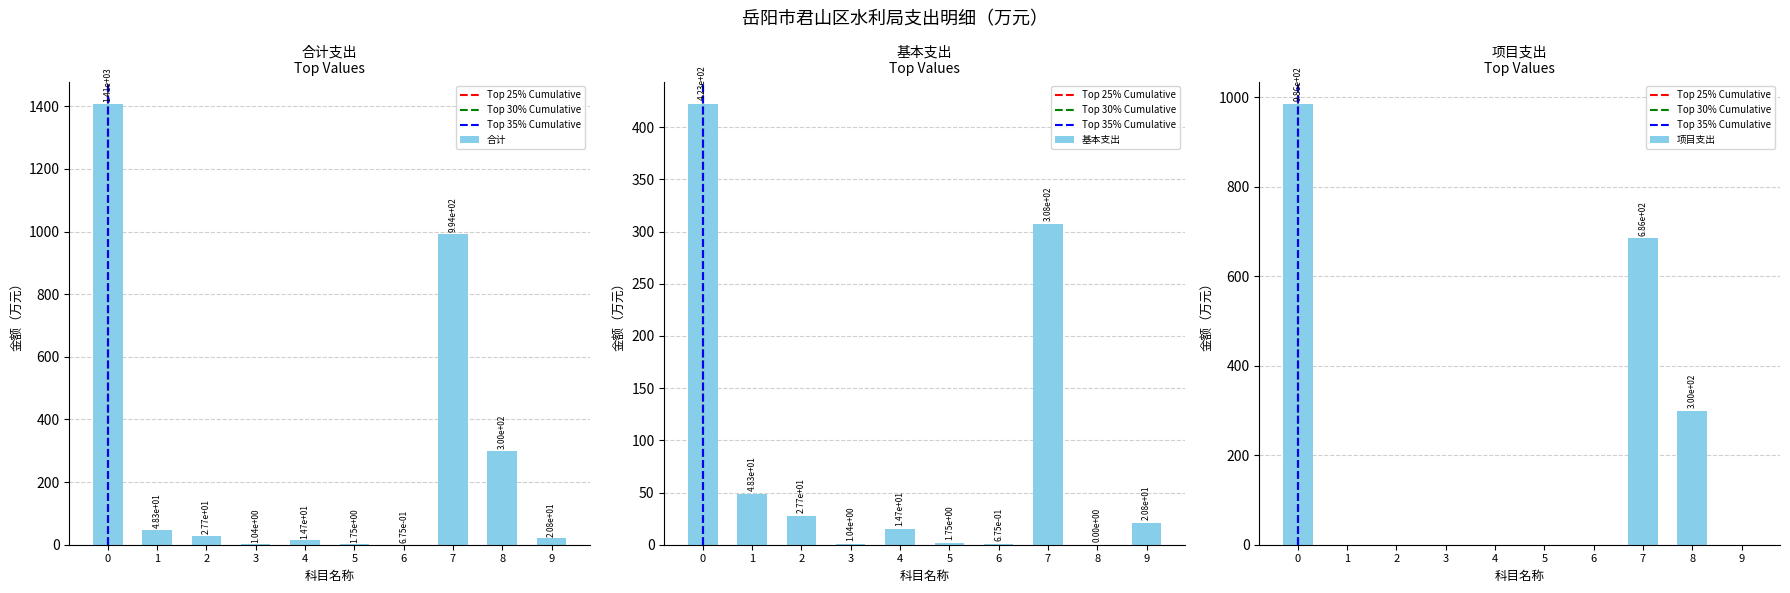

Is the value of 基本支出 at 4 greater than the value of 项目支出 at 8?

No